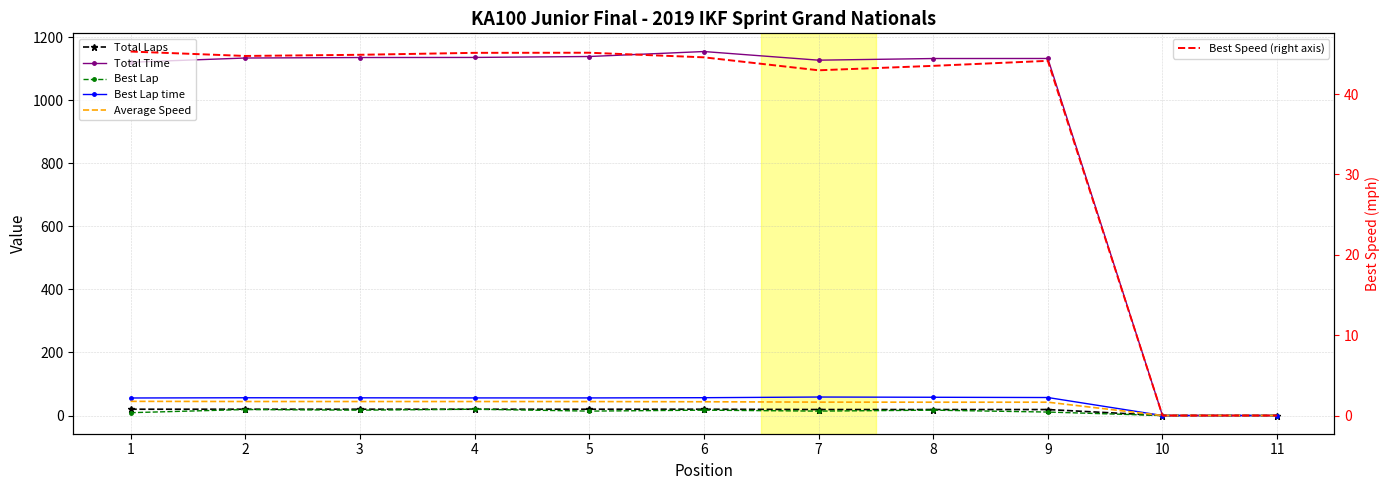

What is the sum of the Total Laps values at 1 and 3?

40.0